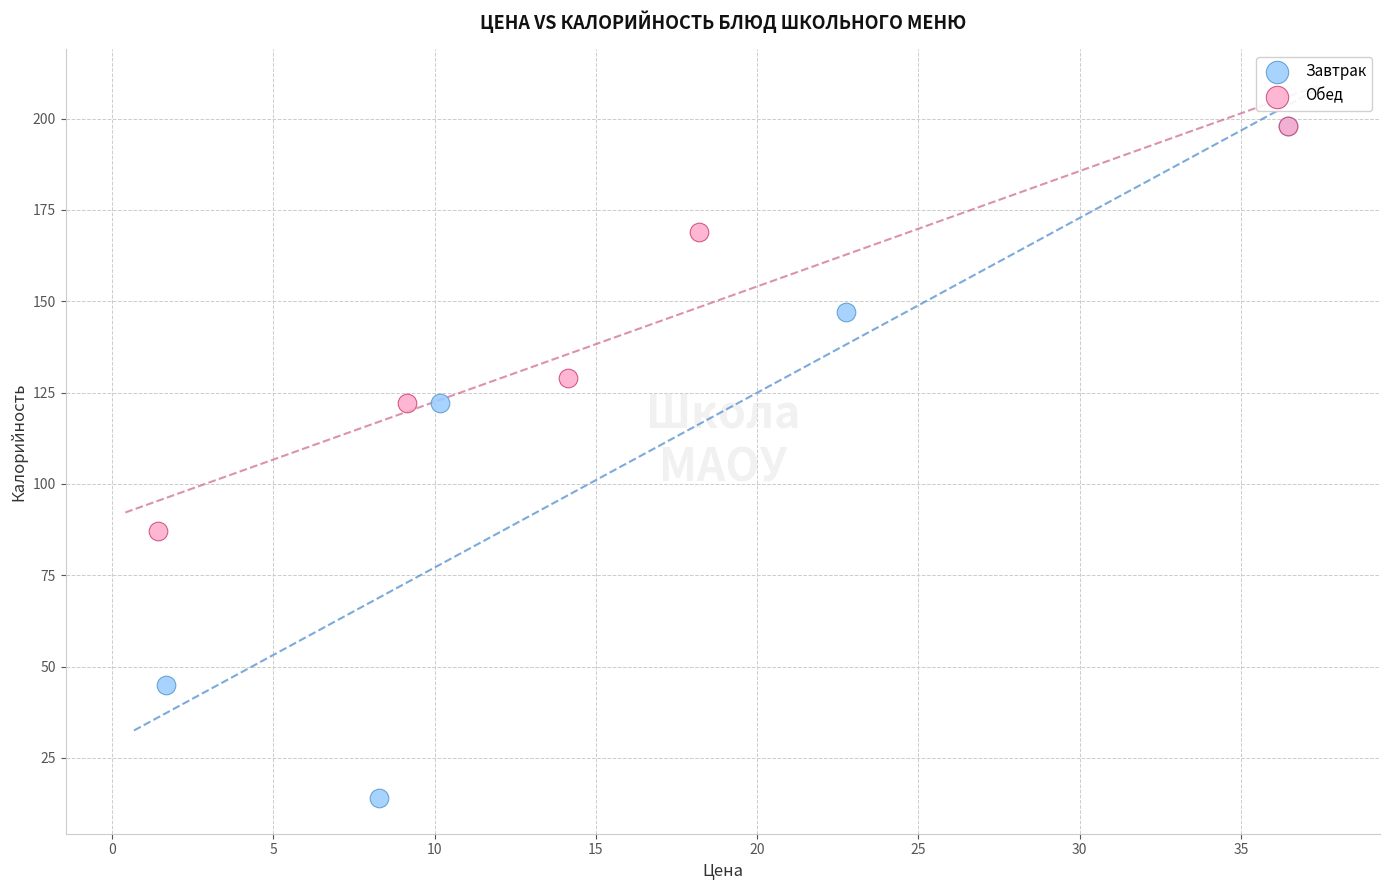

Which series has the widest spread of Y values?

Завтрак